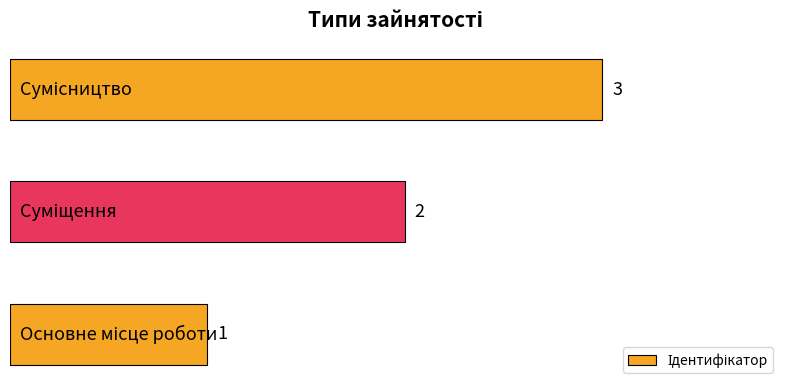

How many values are between 1 and 3?

3